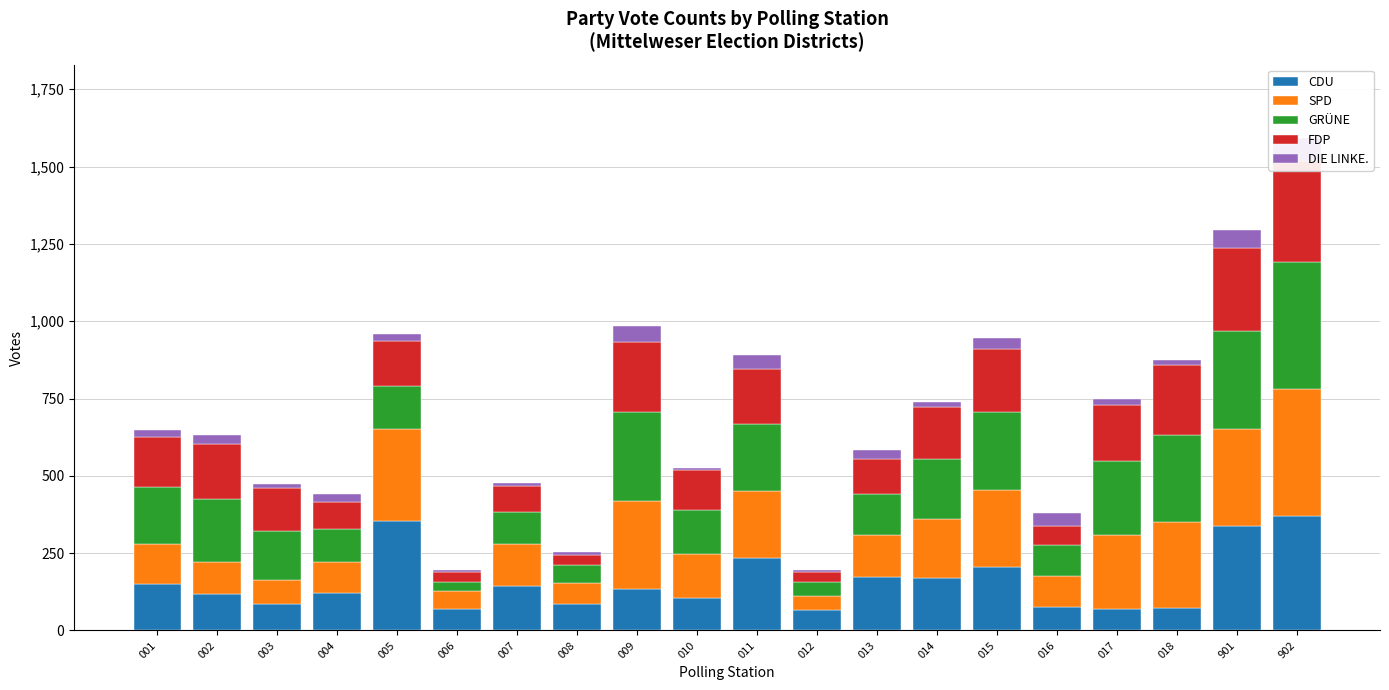

Reading left to right, what are all the values shown in this chart?

CDU: 151	118	86	120	355	69	144	86	133	106	235	67	174	169	205	75	69	72	337	370
SPD: 130	105	78	100	298	60	135	68	287	142	216	45	134	192	250	101	239	280	315	411
GRÜNE: 182	202	159	108	139	28	105	57	287	142	216	45	134	192	250	101	239	280	315	411
FDP: 163	177	138	87	145	32	82	34	227	128	179	32	111	170	204	62	181	226	269	325
DIE LINKE.: 23	29	14	27	21	5	12	9	50	9	46	8	29	15	37	40	22	18	60	74